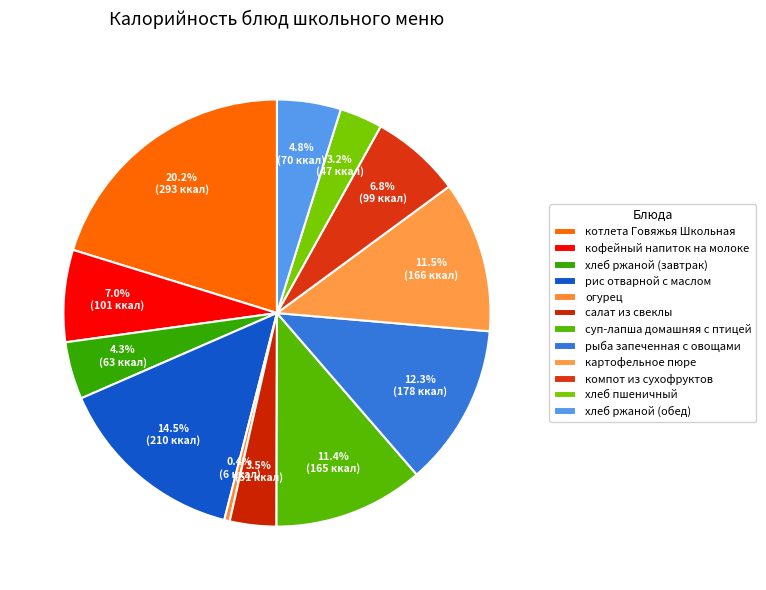

Between рыба запеченная с овощами and рис отварной с маслом, which is larger?

рис отварной с маслом